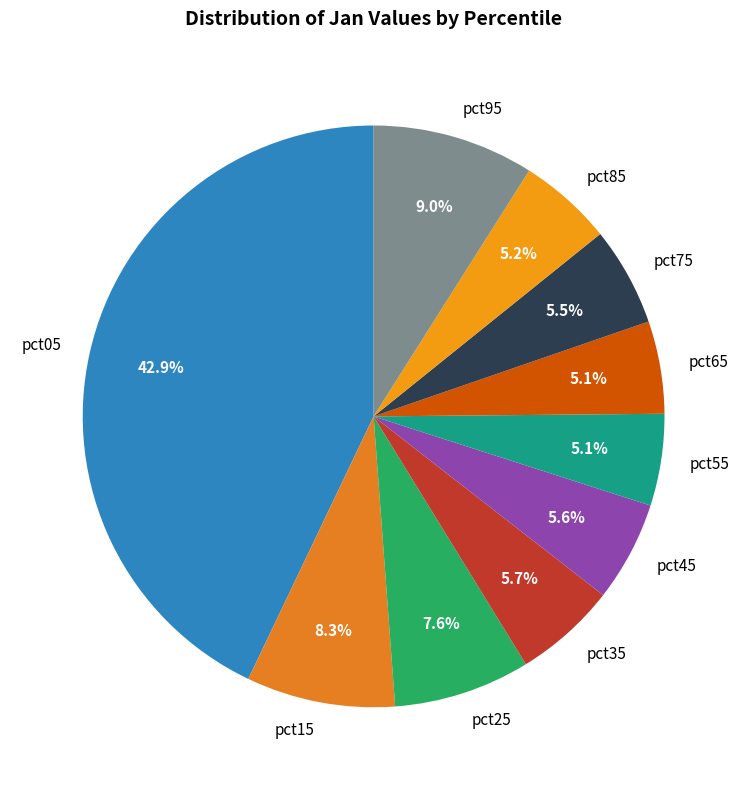

How many segments does this pie chart have?

10